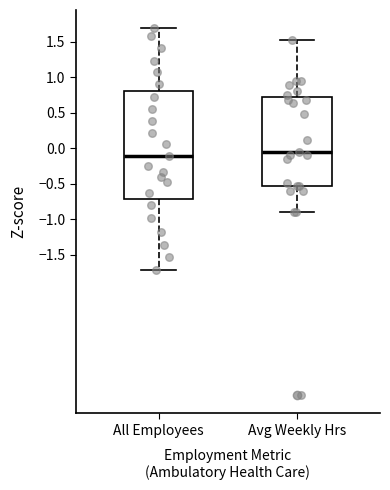

Comparing the boxes themselves (not the whiskers), which one is the tallest?

All Employees